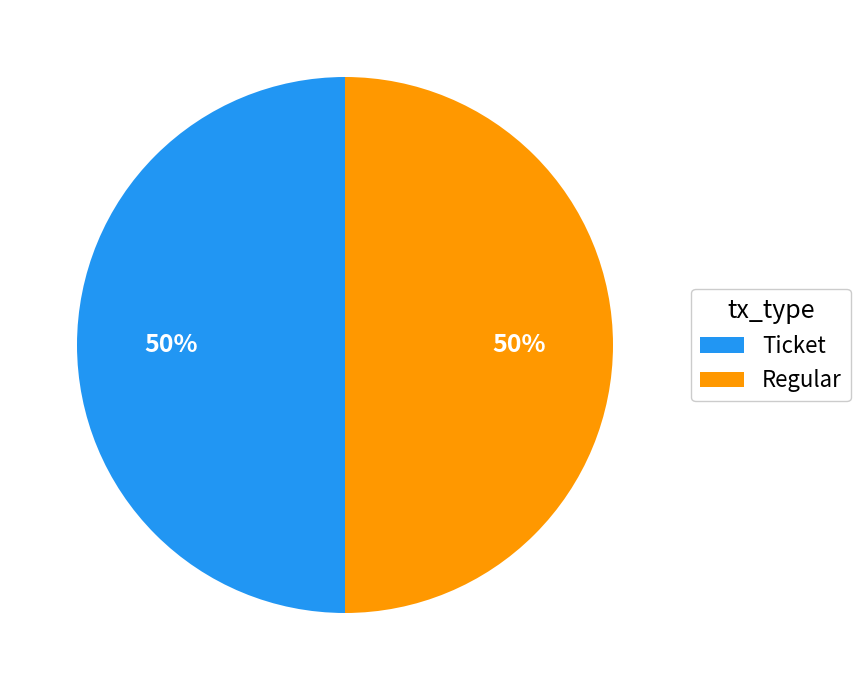

Count the number of slices in the pie.

2